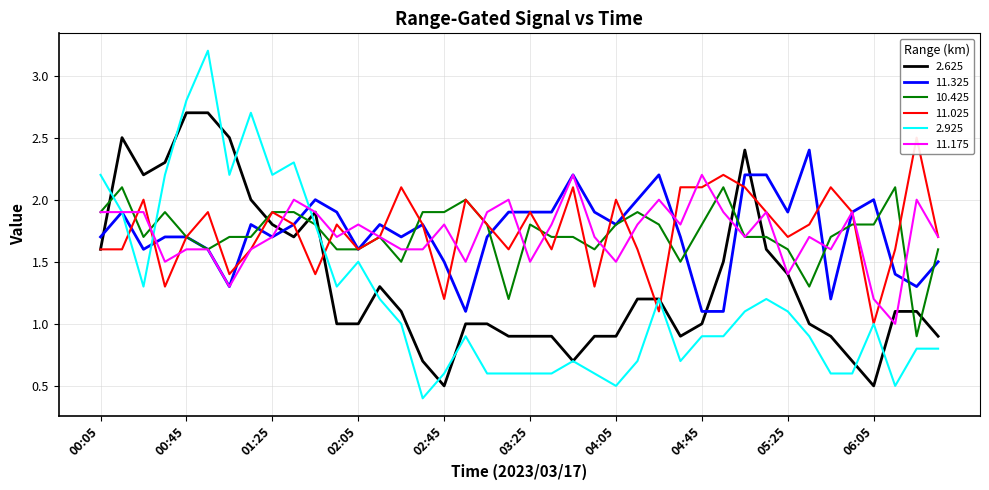

How many distinct data groups are displayed?

6